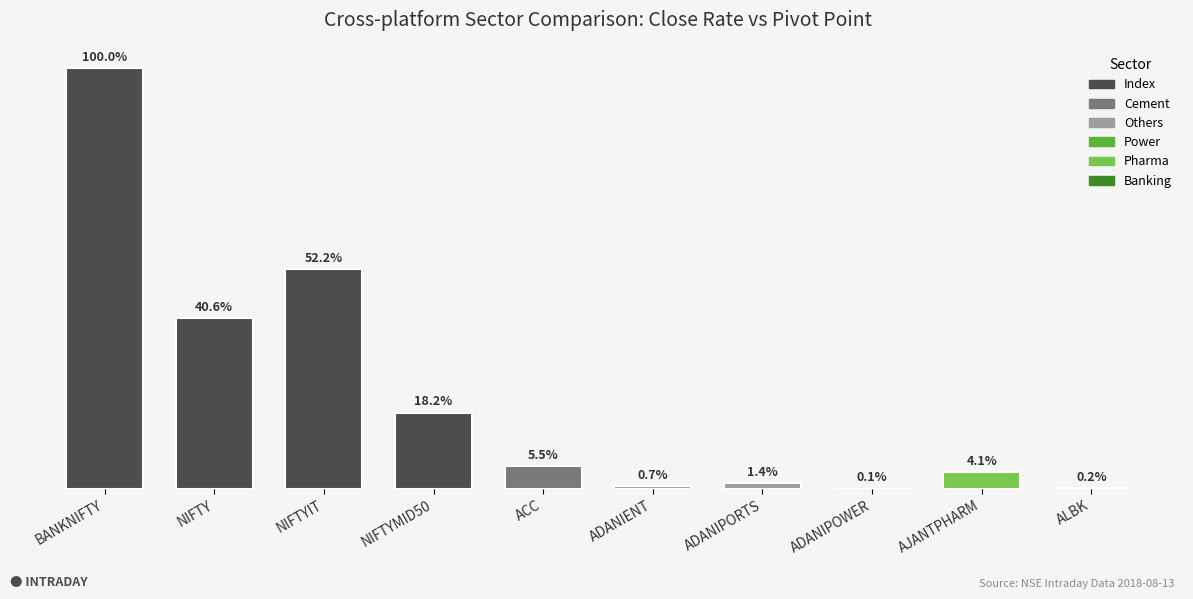

Reading left to right, transcribe all the data shown in this chart.

BANKNIFTY=28166.5	NIFTY=11439.2	NIFTYIT=14710.0	NIFTYMID50=5115.0	ACC=1552.8	ADANIENT=199.8	ADANIPORTS=380.4	ADANIPOWER=31.7	AJANTPHARM=1152.0	ALBK=44.9